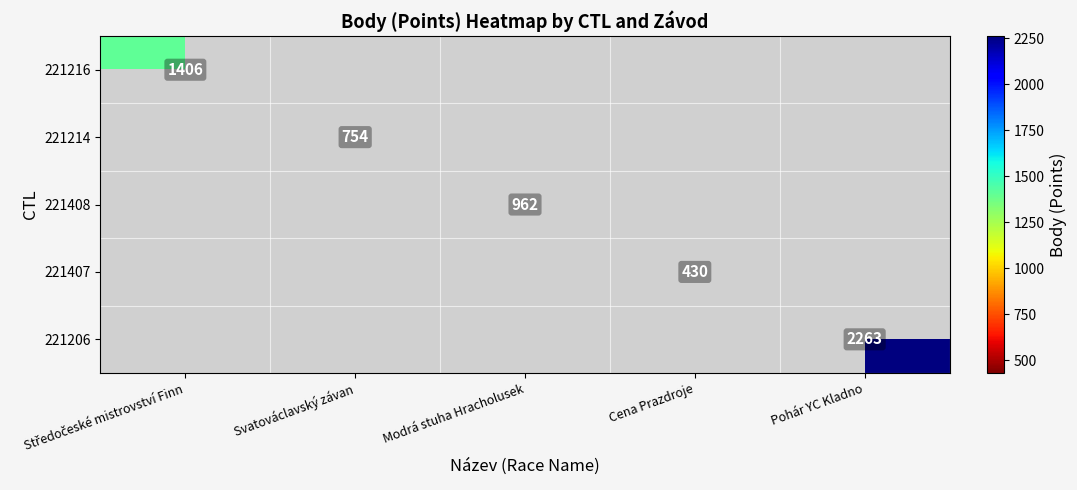

Which label corresponds to the largest value in the chart?

Pohár YC Kladno